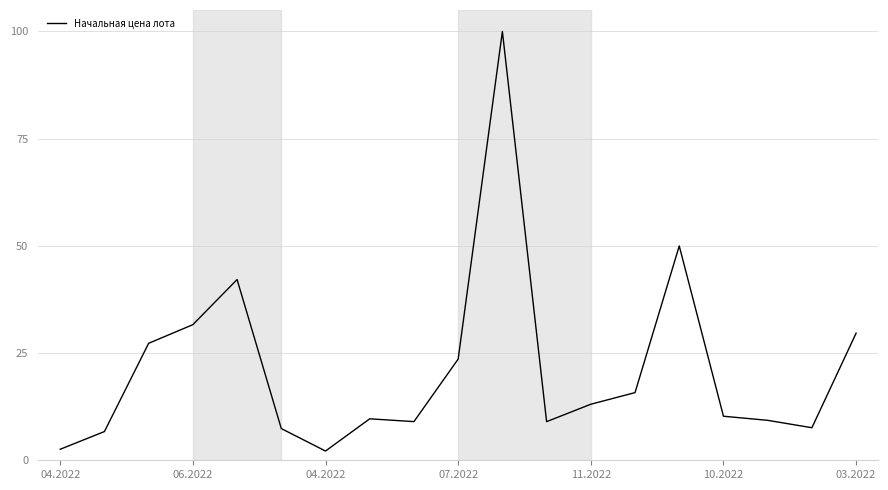

What is the minimum value shown in the chart?

2.2